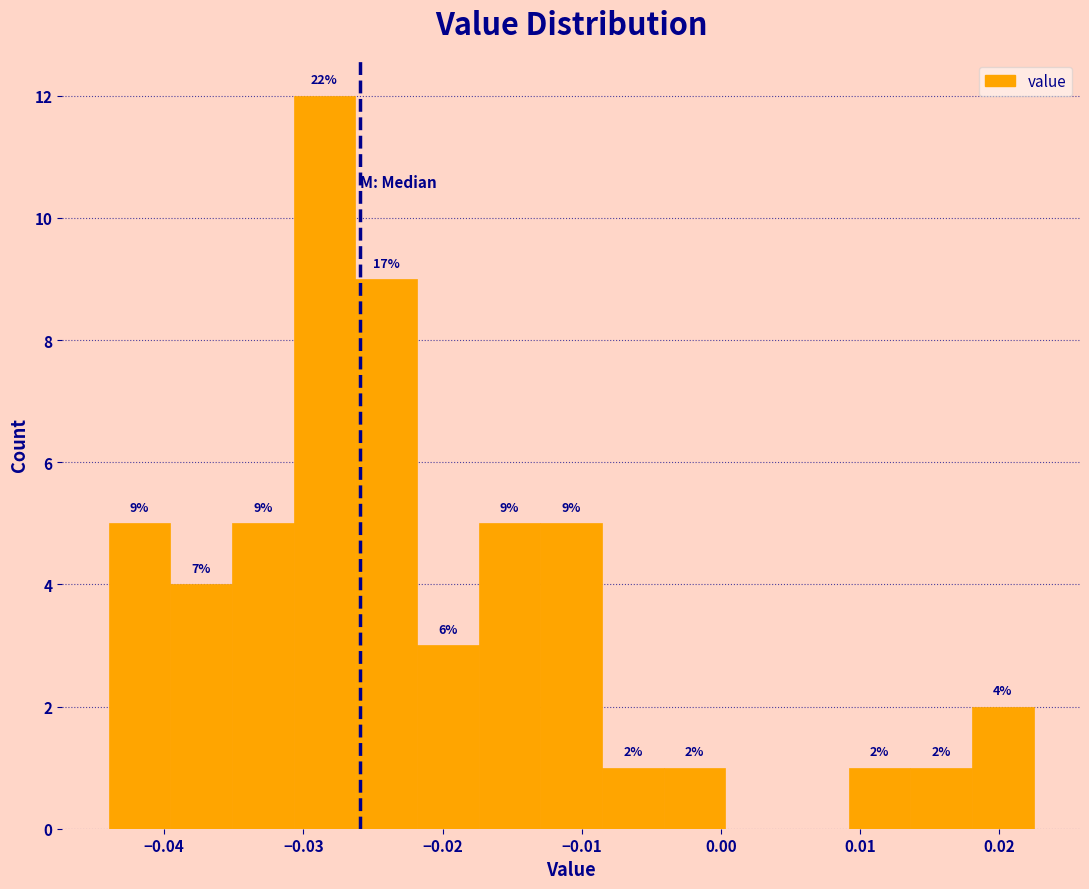

Over which range of the x-axis is the bar tallest?

-0.031 to -0.026